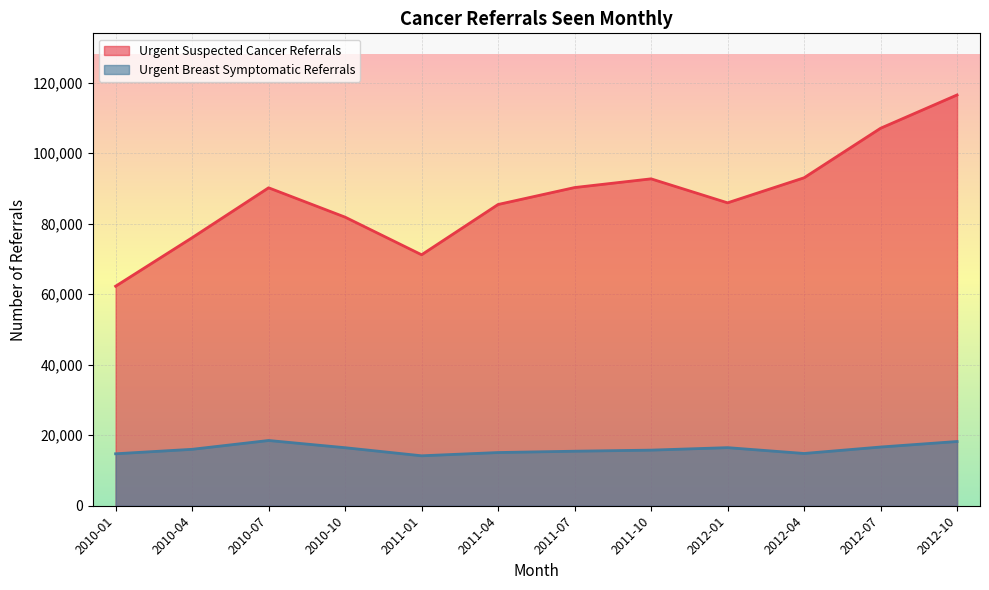

Reading left to right, what are all the values shown in this chart?

Urgent Suspected Cancer Referrals: 2010-01=62258	2010-04=76011	2010-07=90171	2010-10=81851	2011-01=71179	2011-04=85439	2011-07=90240	2011-10=92711	2012-01=85910	2012-04=93011	2012-07=107057	2012-10=116502
Urgent Breast Symptomatic Referrals: 2010-01=14736	2010-04=16003	2010-07=18505	2010-10=16457	2011-01=14168	2011-04=15088	2011-07=15465	2011-10=15771	2012-01=16475	2012-04=14821	2012-07=16652	2012-10=18216